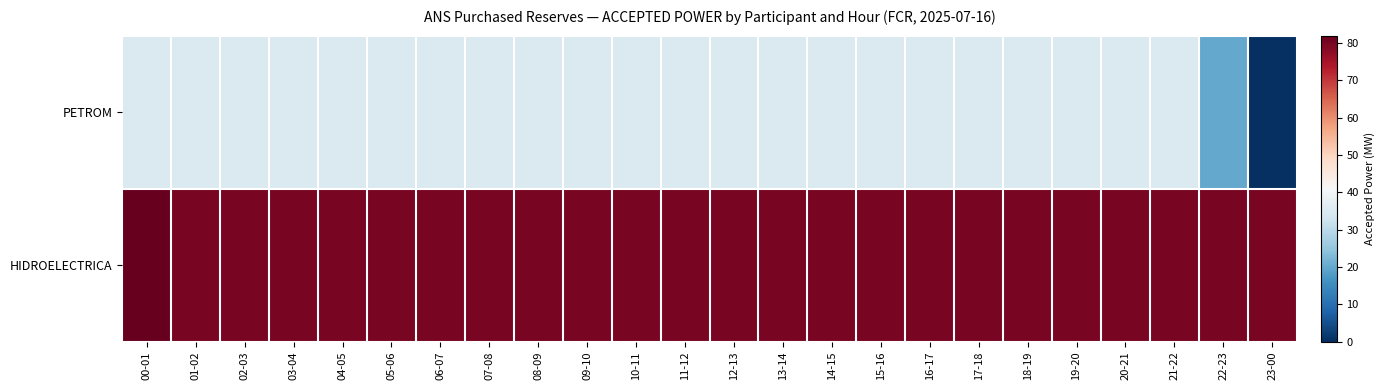

At how many categories does at least one series exceed 64?

24